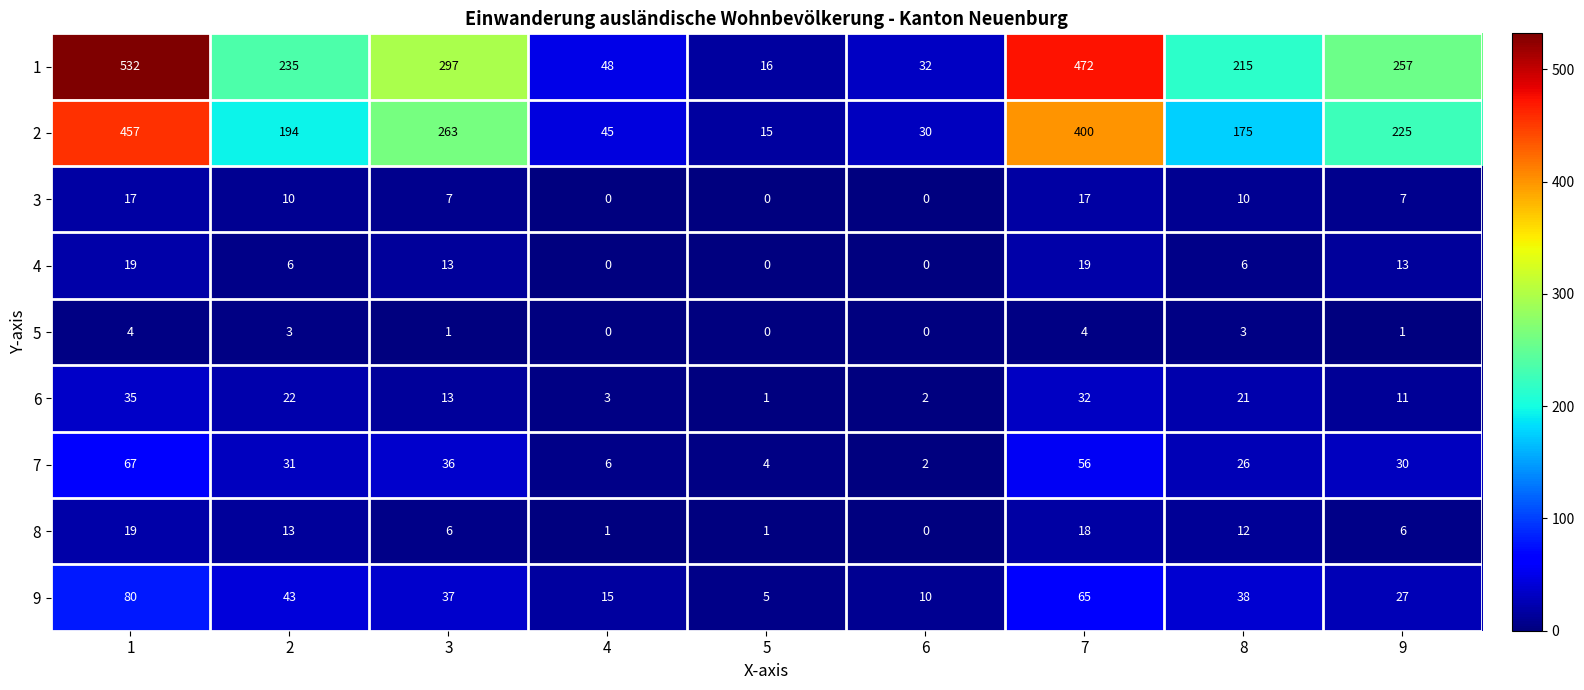

Between 1 and 6, which series saw the biggest shift?

1